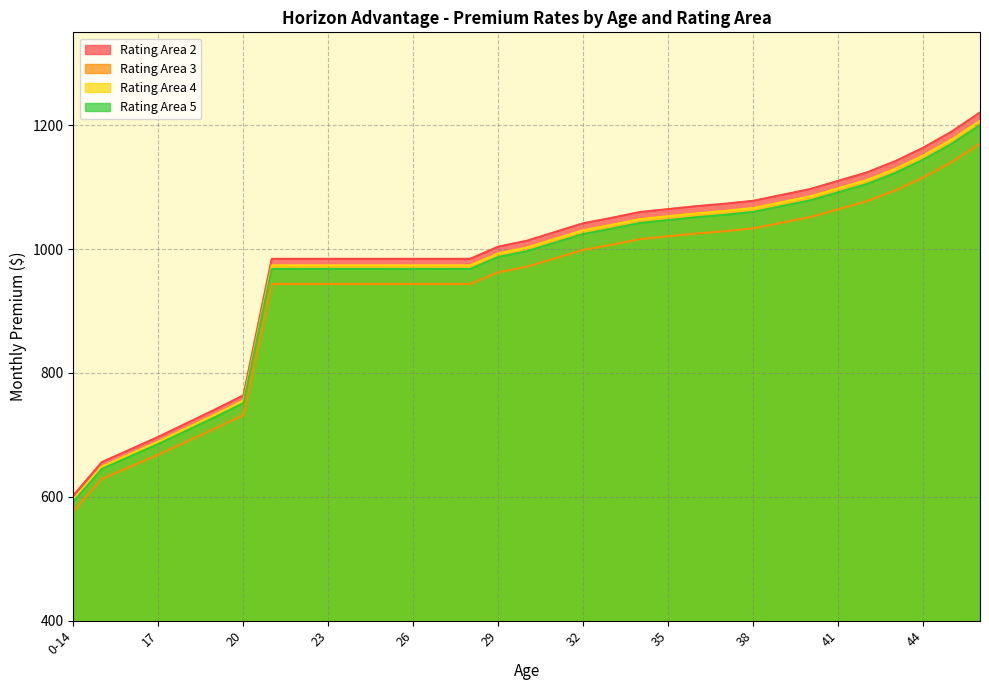

Does the chart display data point markers on the line(s)?

No